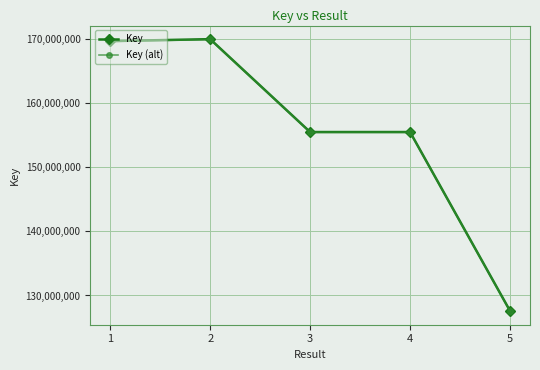

What is the difference between the Key (alt) values at 1 and 4?

14194151.5